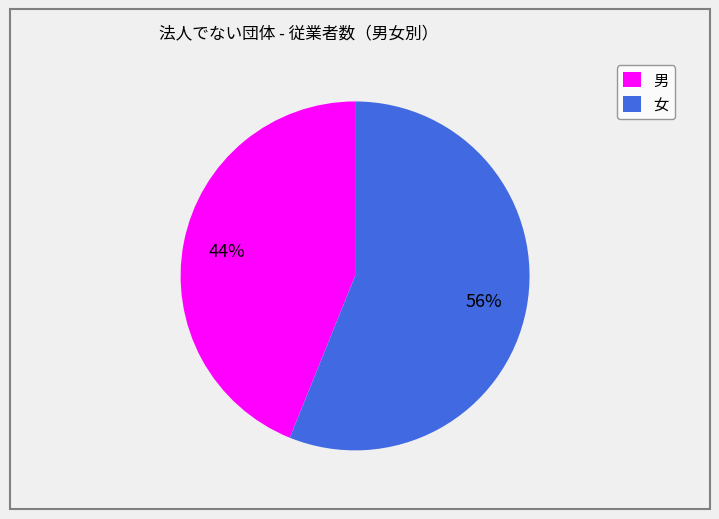

Rank the categories by value from highest to lowest.

女, 男